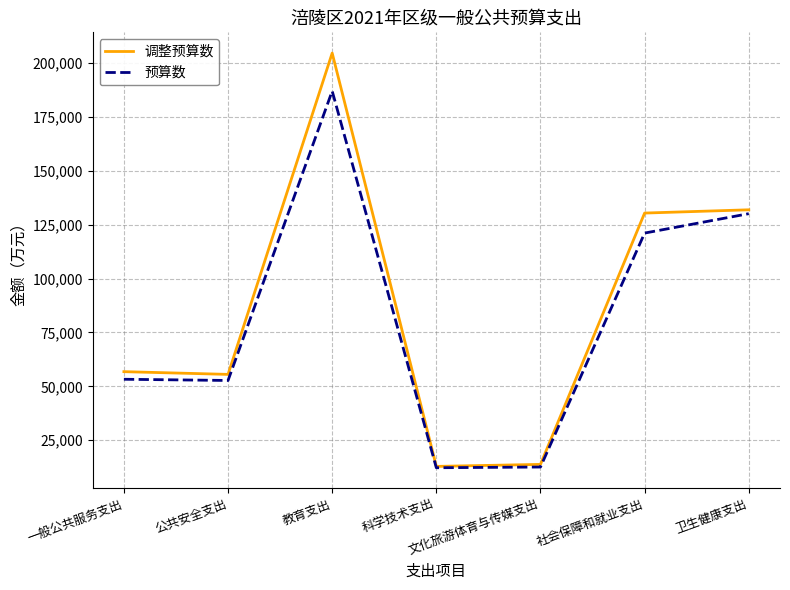

At which label does 调整预算数 reach its peak?

教育支出